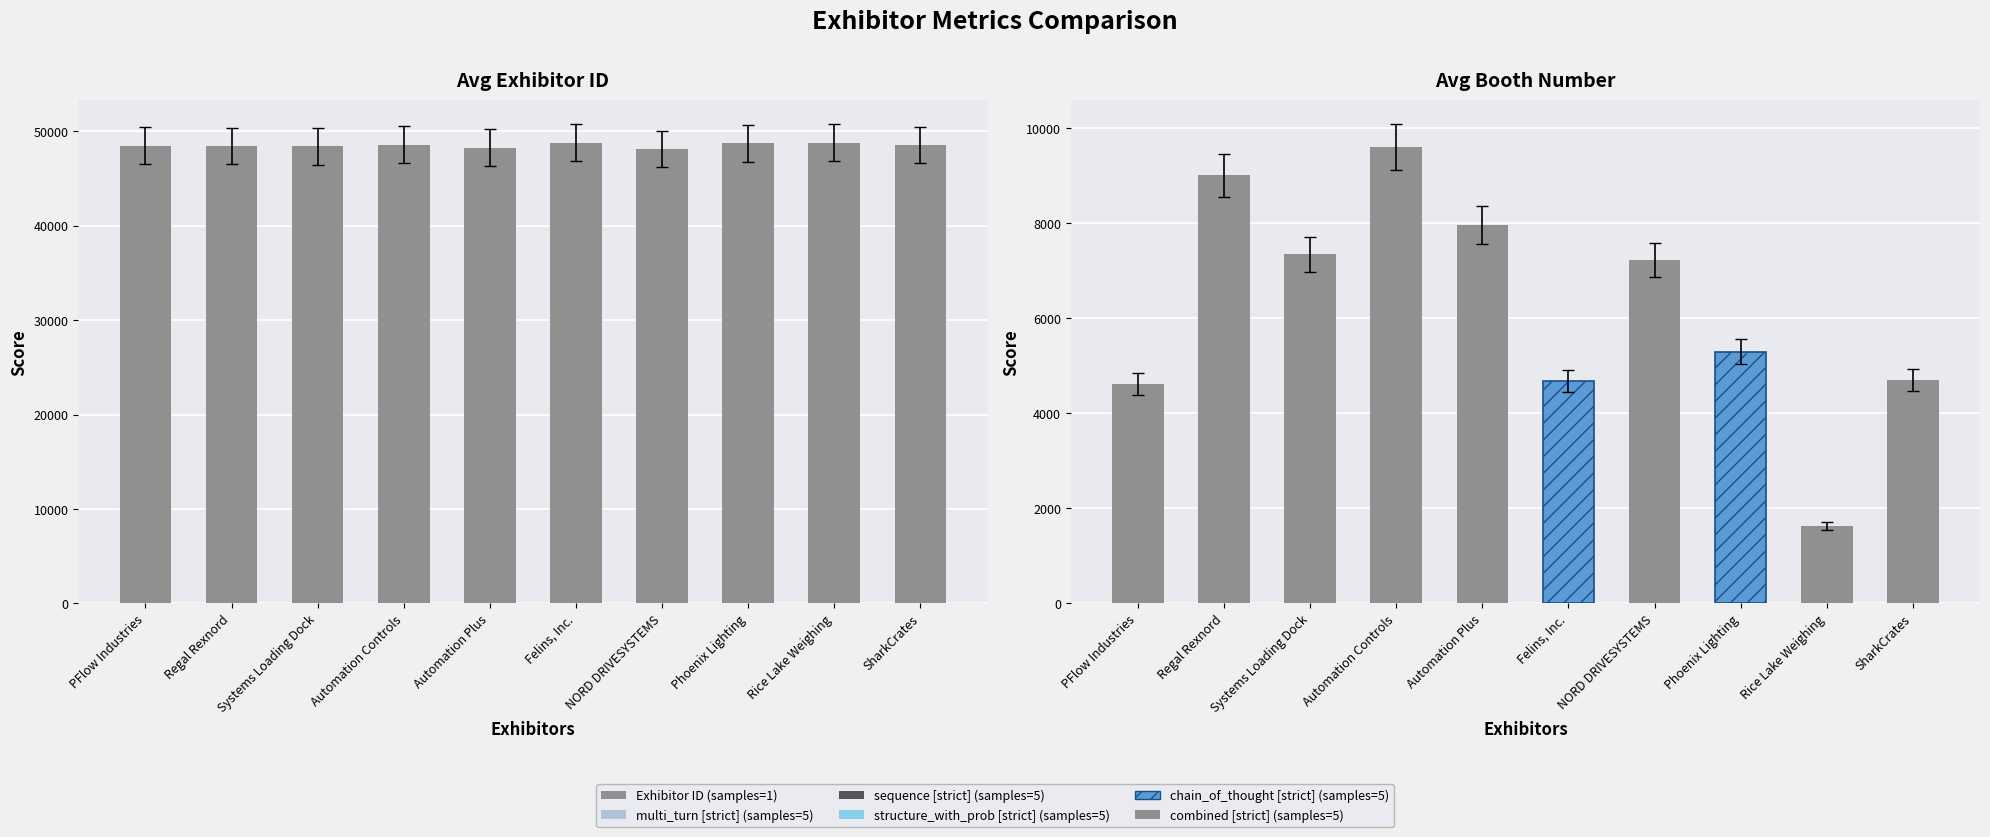

Reading right to left, what are all the values shown in this chart?

48566	48807	48742	48124	48815	48286	48583	48395	48428	48495